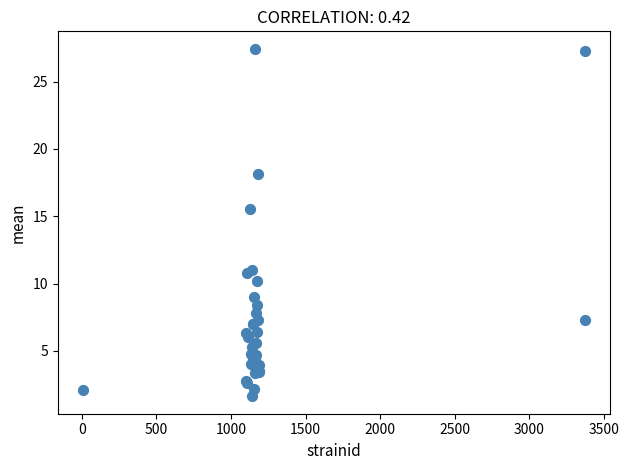

What Y value in the scatter plot is closest to 14?

15.6